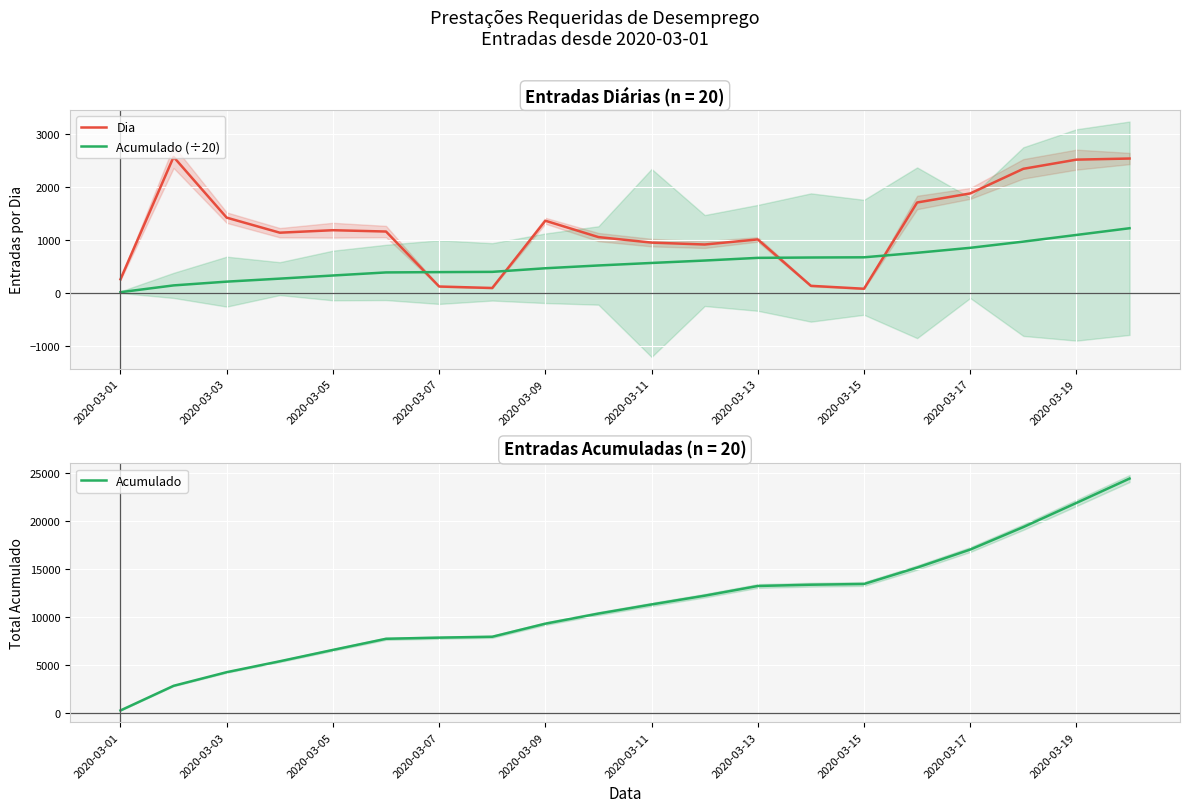

After their last crossing, which series has the higher values: Dia or Acumulado (÷20)?

Dia